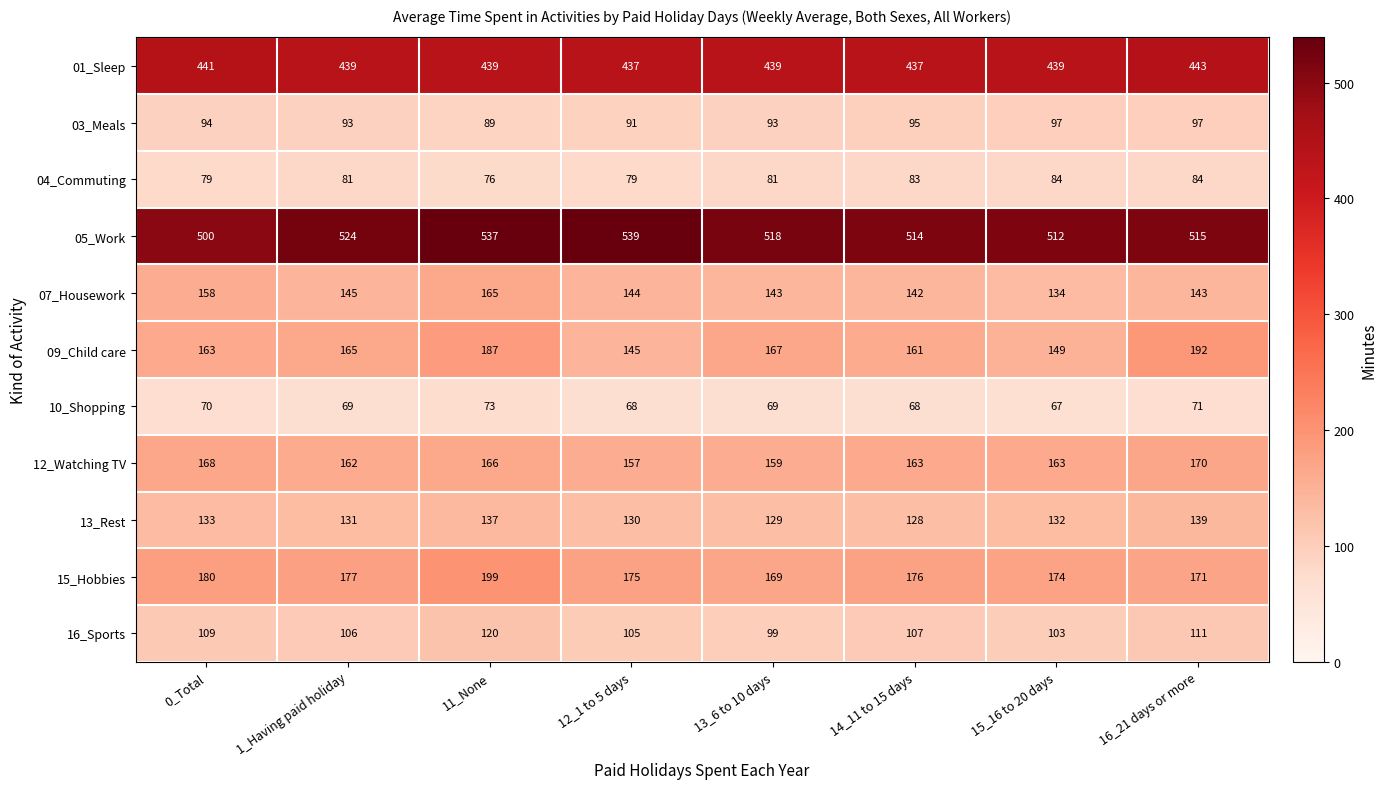

What is the total value across all series at 1_Having paid holiday?

2092